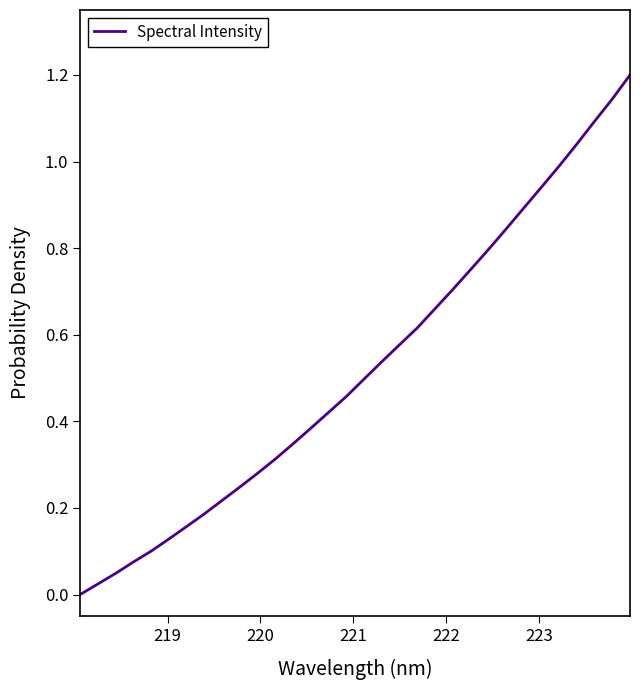

What is the difference between the maximum and minimum values?

1.2